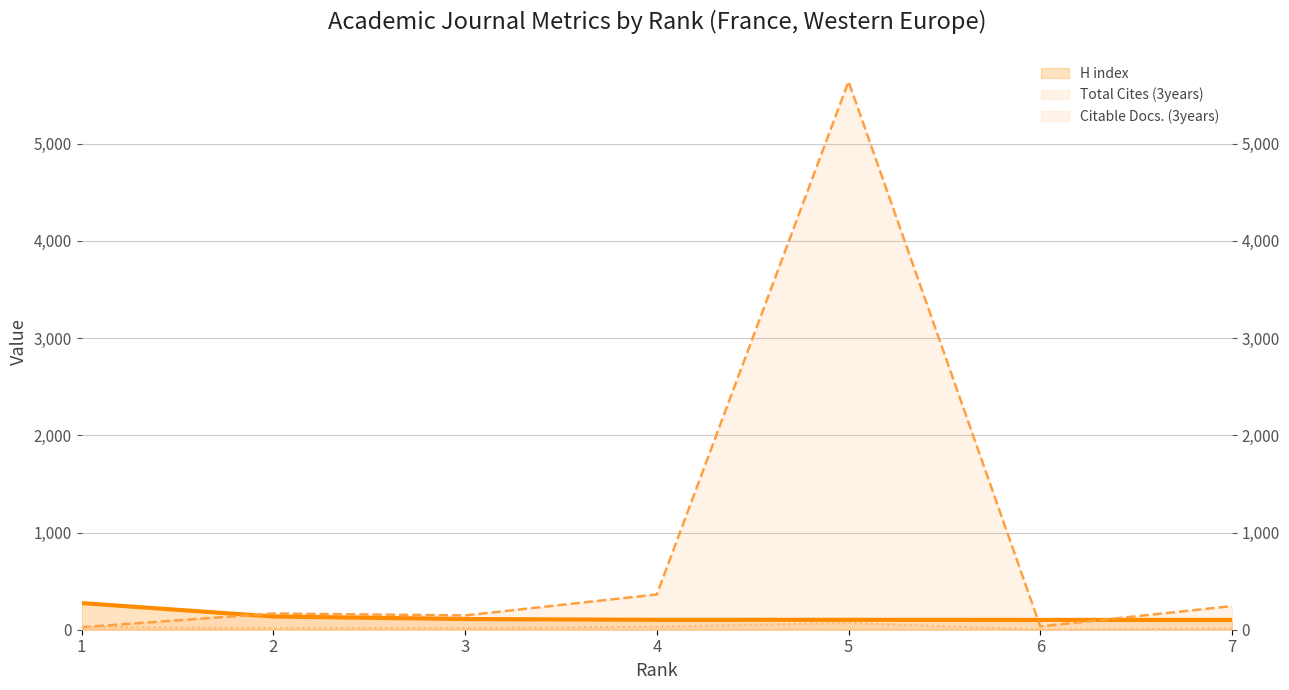

What is the average value of the Total Cites (3years) series?

946